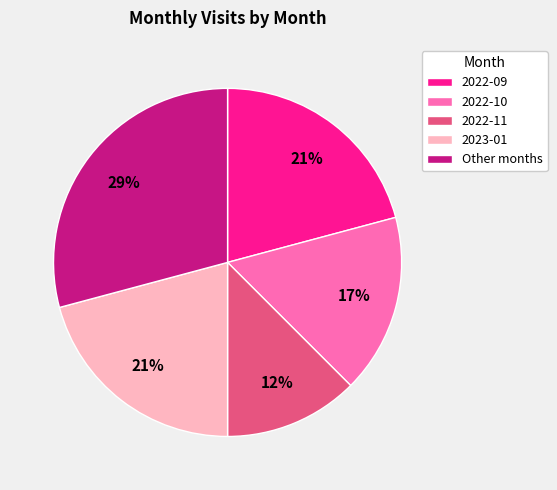

To the nearest percent, what is the average slice percentage?

20%